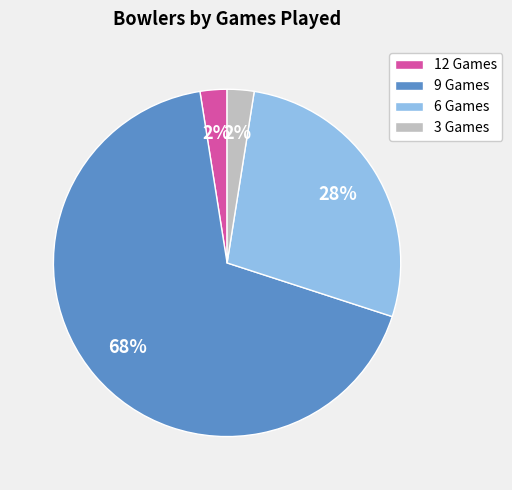

Combined, do 9 Games and 12 Games account for over 50%?

Yes